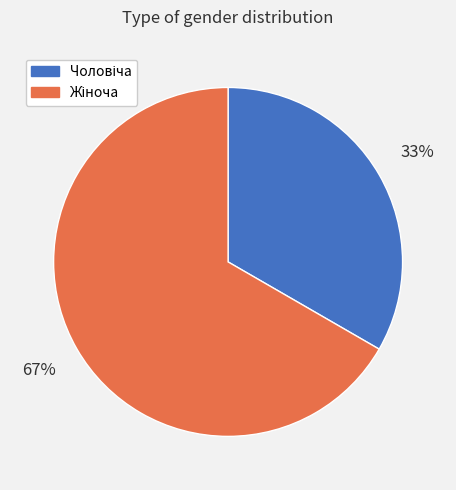

Is there any slice that represents more than half of the pie?

Yes